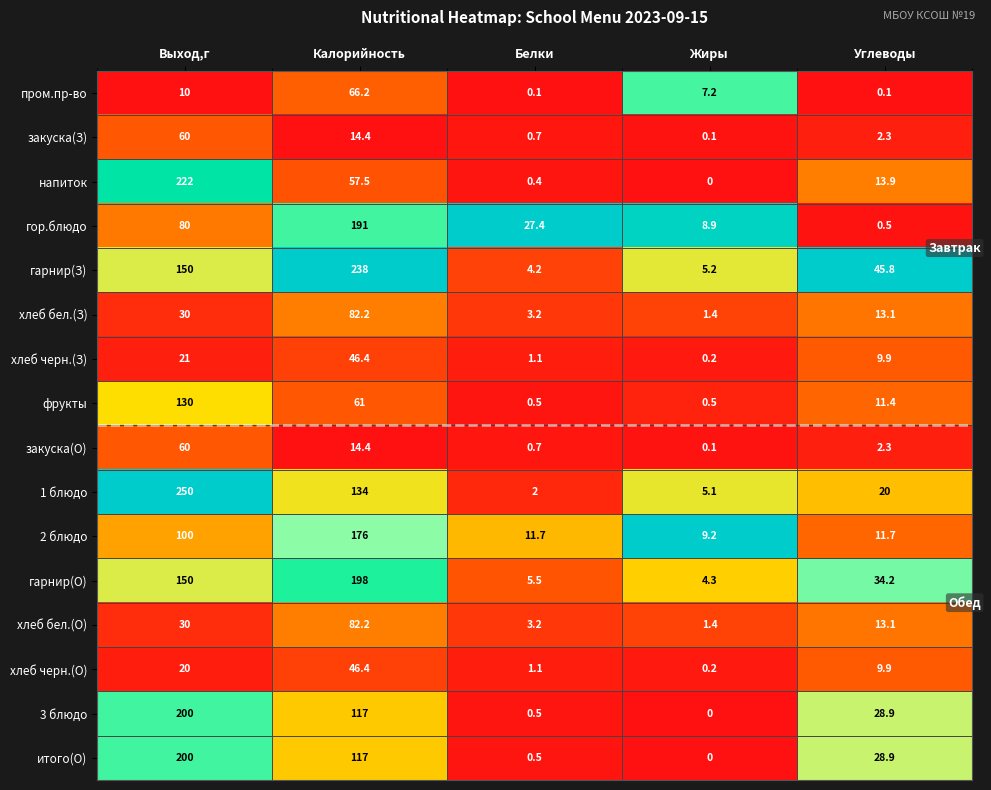

What is the maximum value for 1 блюдо?

250.0